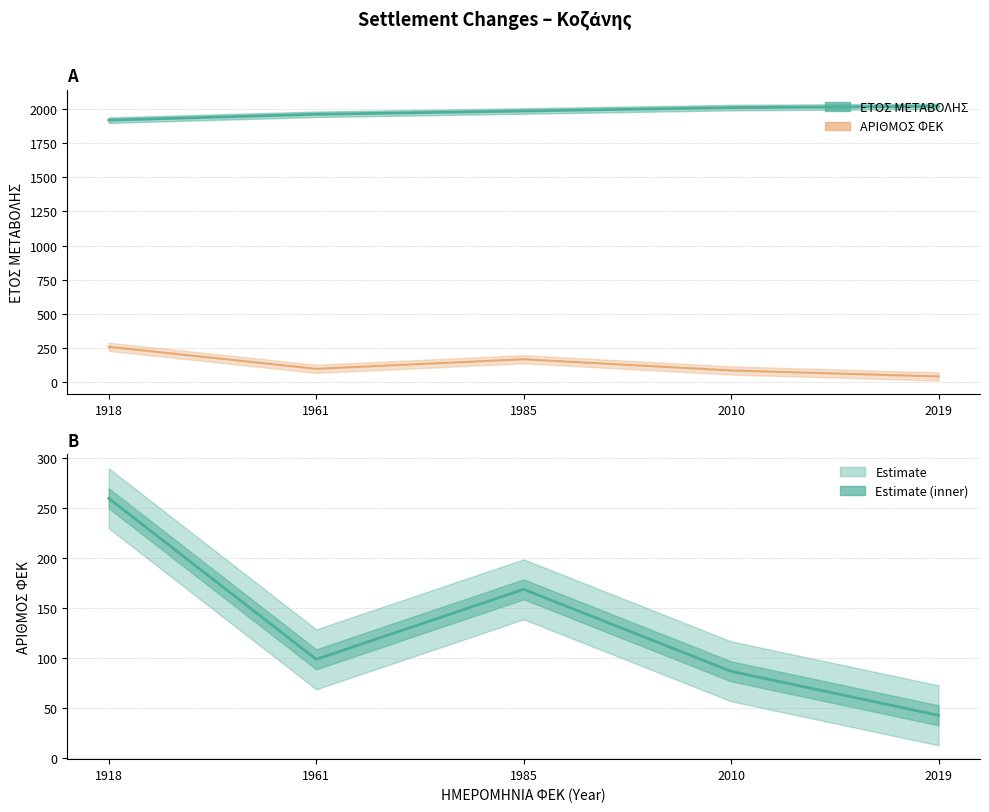

What is the difference between the ΑΡΙΘΜΟΣ ΦΕΚ values at 1918 and 2010?

173